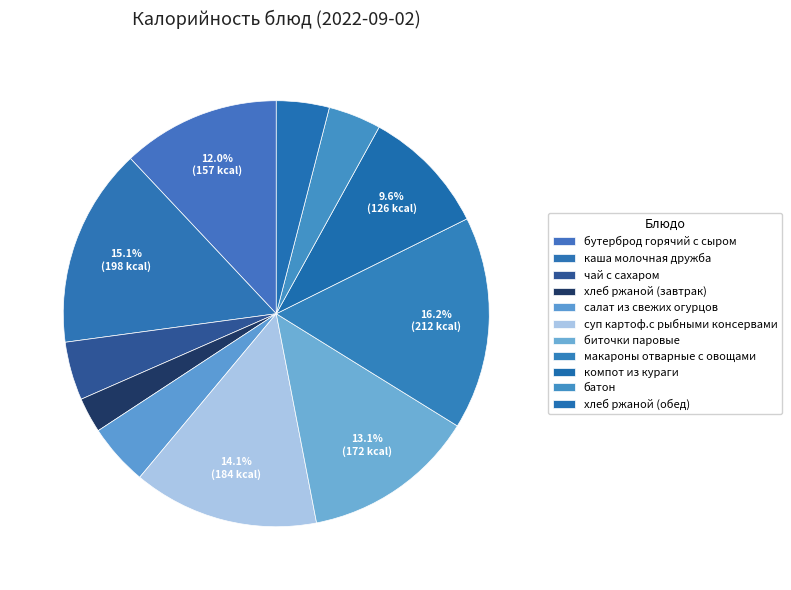

Is there any slice that represents more than half of the pie?

No